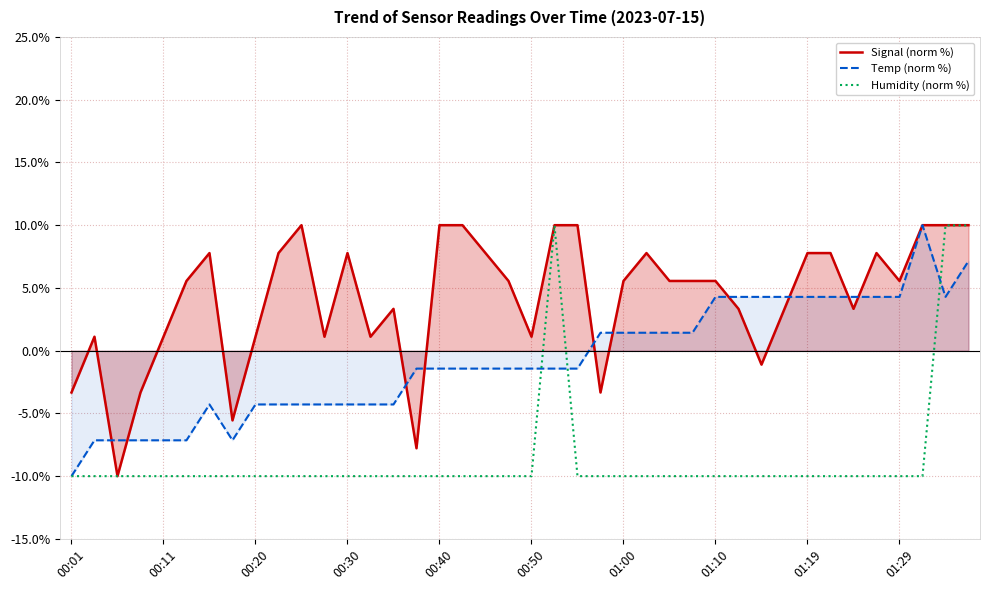

How many values in the Humidity (norm %) series exceed -10?

3